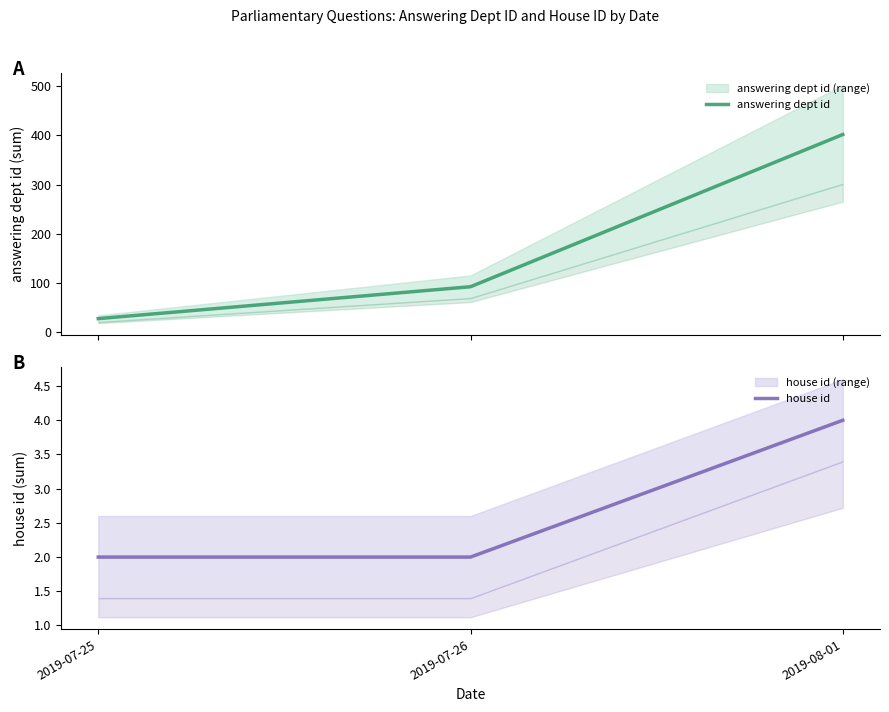

What is the maximum value for answering dept id?

402